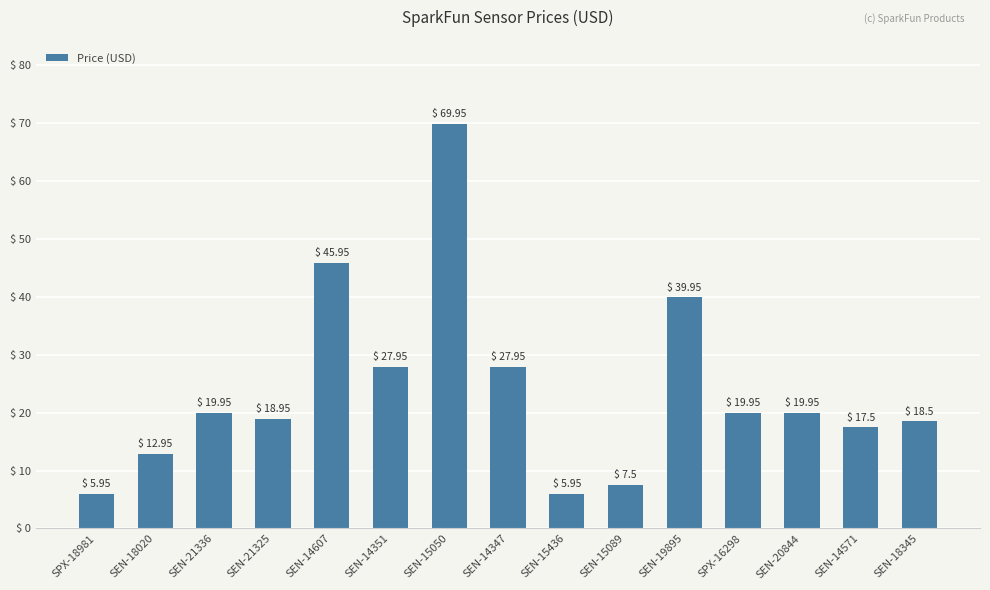

What is the label of the 12th bar from the right?

SEN-21325